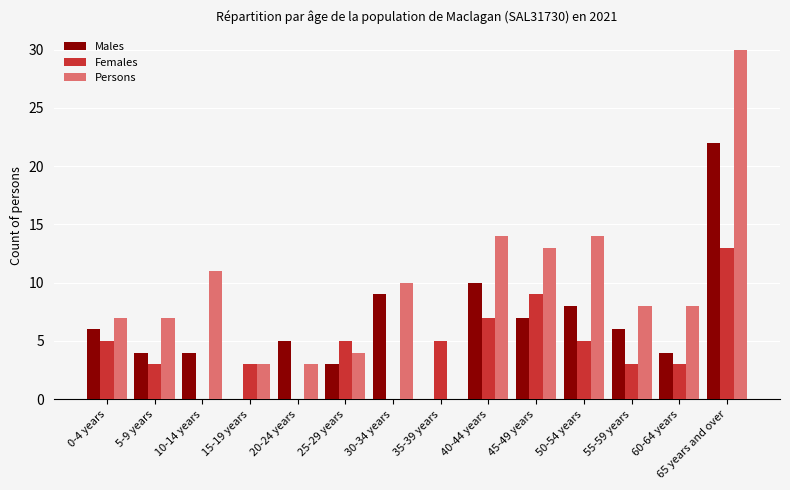

How many groups of bars are there?

14